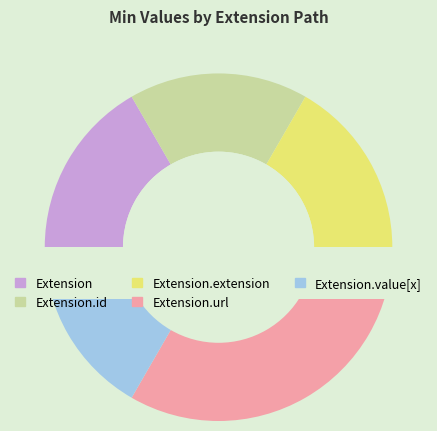

The Extension.extension slice represents 10% of the pie. True or false?

False